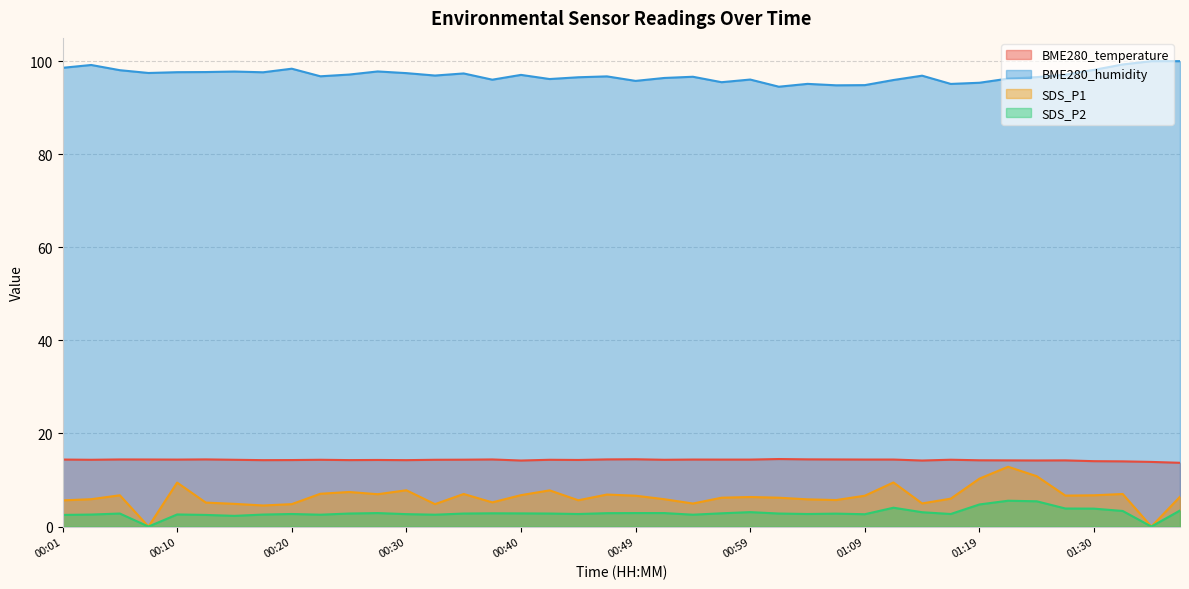

True or false: SDS_P1 has more than 0 interior local peaks.

True